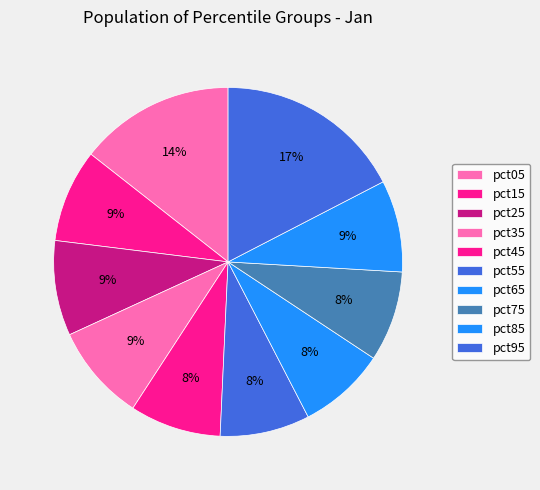

How many segments does this pie chart have?

10